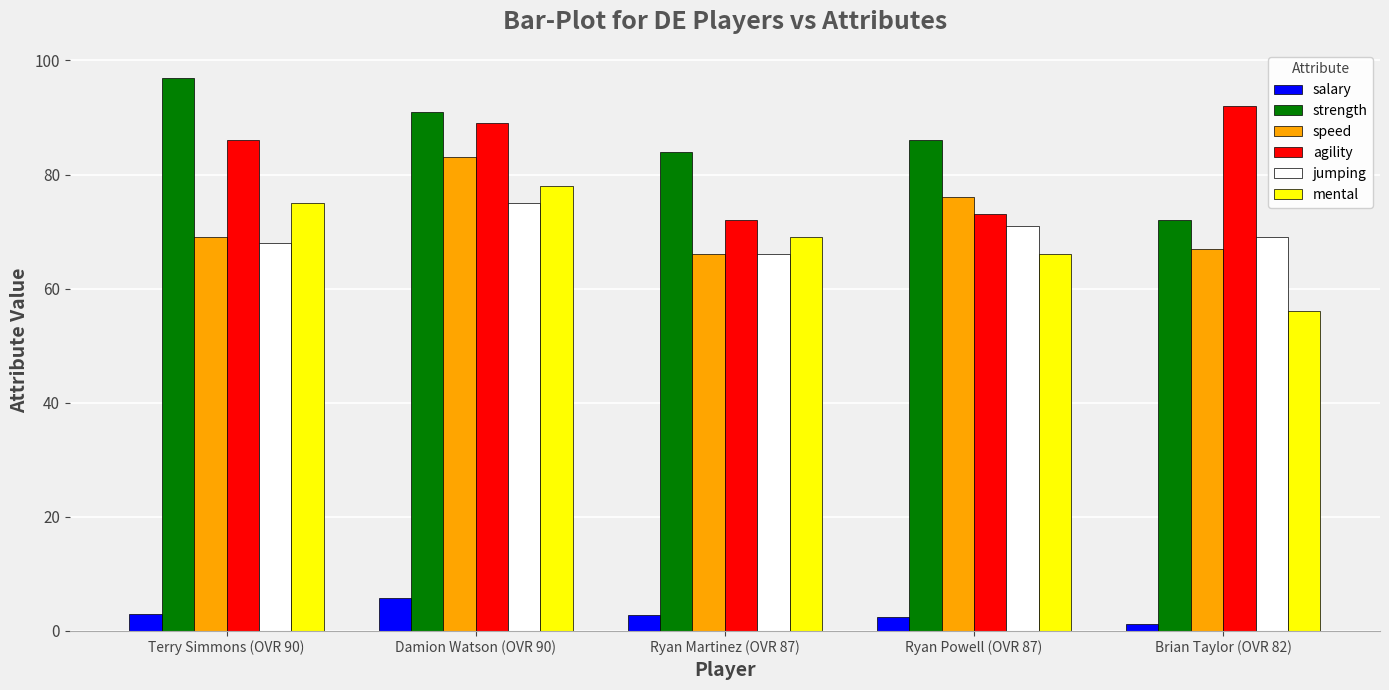

What is the difference between the maximum and minimum values in the mental series?

22.0